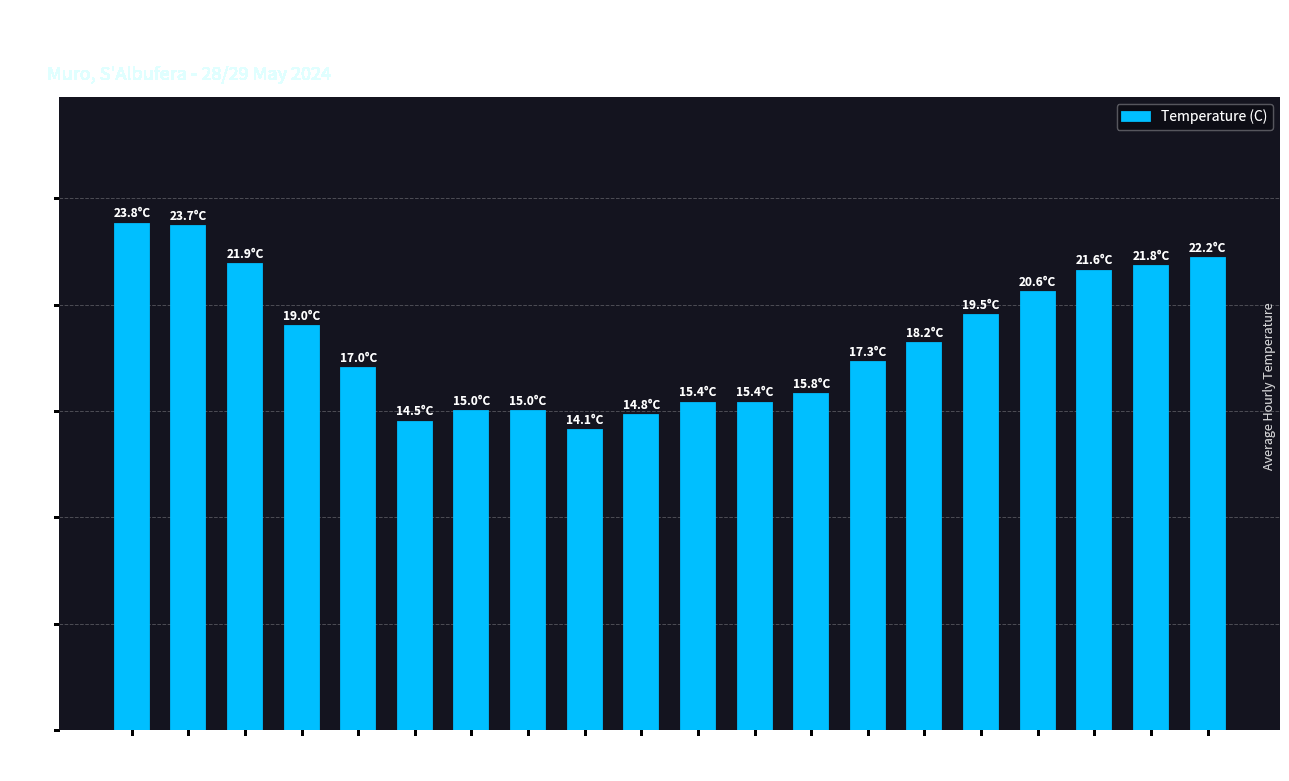

At which label does the data first exceed 18?

12:00